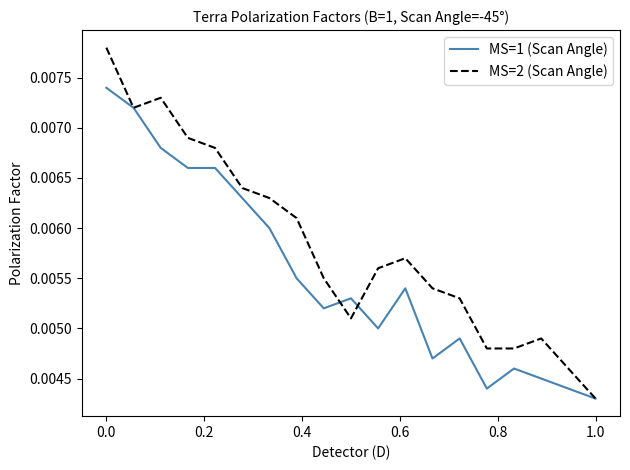

Which series has the largest total across all categories?

MS=2 (Scan Angle)